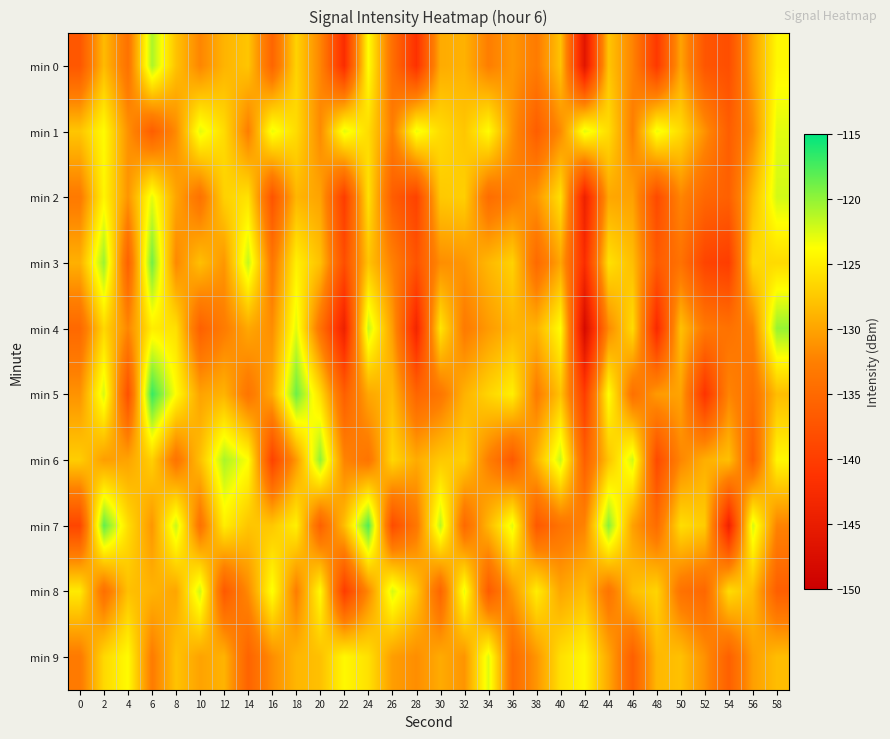

Reading right to left, list all the values displayed in this chart.

min 0: 58=-124.2	56=-130.3	54=-138.1	52=-137.2	50=-130.0	48=-140.6	46=-132.2	44=-127.7	42=-146.2	40=-127.8	38=-132.9	36=-130.8	34=-132.6	32=-129.0	30=-129.5	28=-141.5	26=-134.4	24=-123.8	22=-142.2	20=-132.0	18=-126.7	16=-135.5	14=-127.7	12=-128.9	10=-132.0	8=-127.9	6=-120.9	4=-134.0	2=-128.3	0=-137.1
min 1: 58=-122.8	56=-131.7	54=-136.3	52=-131.2	50=-126.1	48=-123.1	46=-132.6	44=-126.1	42=-122.8	40=-131.7	38=-136.3	36=-131.2	34=-123.9	32=-127.6	30=-126.1	28=-123.1	26=-132.6	24=-126.1	22=-122.8	20=-131.7	18=-126.1	16=-123.1	14=-132.6	12=-126.1	10=-122.8	8=-131.7	6=-136.3	4=-131.2	2=-123.9	0=-127.6
min 2: 58=-122.2	56=-128.3	54=-136.1	52=-135.2	50=-132.0	48=-138.6	46=-130.2	44=-129.7	42=-144.2	40=-125.8	38=-130.9	36=-132.8	34=-134.6	32=-127.0	30=-127.5	28=-139.5	26=-136.4	24=-125.8	22=-140.2	20=-130.0	18=-128.7	16=-137.5	14=-125.7	12=-126.9	10=-134.0	8=-129.9	6=-122.9	4=-131.0	2=-124.3	0=-133.1
min 3: 58=-126.2	56=-126.3	54=-140.1	52=-139.2	50=-134.0	48=-136.6	46=-128.2	44=-125.7	42=-142.2	40=-129.8	38=-134.9	36=-126.8	34=-128.6	32=-131.0	30=-131.5	28=-137.5	26=-132.4	24=-127.8	22=-138.2	20=-128.0	18=-124.7	16=-133.5	14=-121.7	12=-130.9	10=-128.0	8=-131.9	6=-118.9	4=-136.0	2=-120.3	0=-129.1
min 4: 58=-120.2	56=-132.3	54=-134.1	52=-133.2	50=-128.0	48=-142.6	46=-126.2	44=-131.7	42=-148.2	40=-123.8	38=-128.9	36=-128.8	34=-130.6	32=-133.0	30=-125.5	28=-143.5	26=-130.4	24=-121.8	22=-144.2	20=-134.0	18=-122.7	16=-131.5	14=-129.7	12=-132.9	10=-136.0	8=-125.9	6=-124.9	4=-132.0	2=-126.3	0=-135.1
min 5: 58=-128.2	56=-134.3	54=-132.1	52=-141.2	50=-130.0	48=-130.6	46=-134.2	44=-123.7	42=-140.2	40=-127.8	38=-132.9	36=-124.8	34=-126.6	32=-129.0	30=-133.5	28=-135.5	26=-128.4	24=-129.8	22=-136.2	20=-126.0	18=-118.7	16=-129.5	14=-133.7	12=-128.9	10=-130.0	8=-123.9	6=-116.9	4=-138.0	2=-122.3	0=-131.1
min 6: 58=-124.2	56=-136.3	54=-128.1	52=-129.2	50=-132.0	48=-138.6	46=-122.2	44=-127.7	42=-136.2	40=-121.8	38=-128.9	36=-136.8	34=-132.6	32=-127.0	30=-127.5	28=-129.5	26=-126.4	24=-133.8	22=-132.2	20=-120.0	18=-130.7	16=-139.5	14=-123.7	12=-120.9	10=-128.0	8=-133.9	6=-126.9	4=-130.0	2=-130.3	0=-127.1
min 7: 58=-132.2	56=-122.3	54=-144.1	52=-127.2	50=-126.0	48=-134.6	46=-130.2	44=-119.7	42=-132.2	40=-133.8	38=-136.9	36=-122.8	34=-128.6	32=-135.0	30=-121.5	28=-133.5	26=-138.4	24=-117.8	22=-128.2	20=-136.0	18=-124.7	16=-127.5	14=-127.7	12=-124.9	10=-134.0	8=-121.9	6=-130.9	4=-126.0	2=-118.3	0=-139.1
min 8: 58=-136.2	56=-128.3	54=-126.1	52=-135.2	50=-134.0	48=-126.6	46=-128.2	44=-133.7	42=-128.2	40=-129.8	38=-124.9	36=-130.8	34=-136.6	32=-123.0	30=-135.5	28=-127.5	26=-122.4	24=-131.8	22=-140.2	20=-124.0	18=-132.7	16=-123.5	14=-131.7	12=-136.9	10=-122.0	8=-129.9	6=-128.9	4=-128.0	2=-134.3	0=-125.1
min 9: 58=-128.2	56=-130.3	54=-136.1	52=-131.2	50=-128.0	48=-128.6	46=-136.2	44=-129.7	42=-124.2	40=-125.8	38=-130.9	36=-134.8	34=-122.6	32=-131.0	30=-129.5	28=-131.5	26=-130.4	24=-125.8	22=-124.2	20=-128.0	18=-128.7	16=-131.5	14=-135.7	12=-128.9	10=-130.0	8=-127.9	6=-132.9	4=-124.0	2=-126.3	0=-133.1